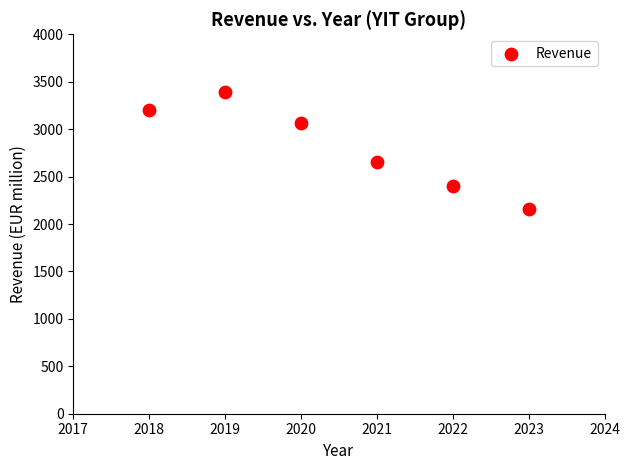

What Y value in the scatter plot is closest to 2777?

2652